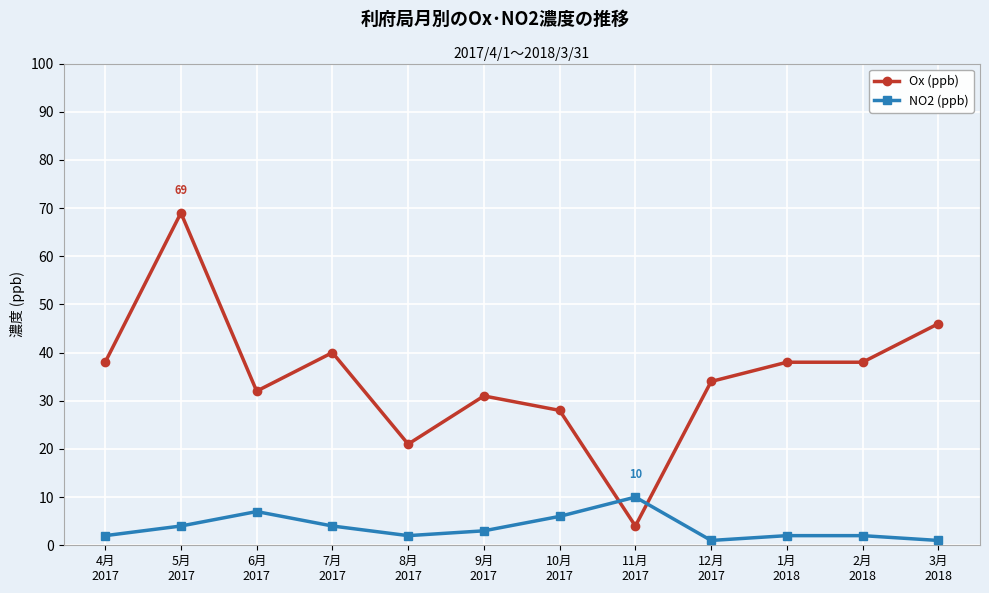

List the series in order of their overall mean, highest first.

Ox (ppb), NO2 (ppb)